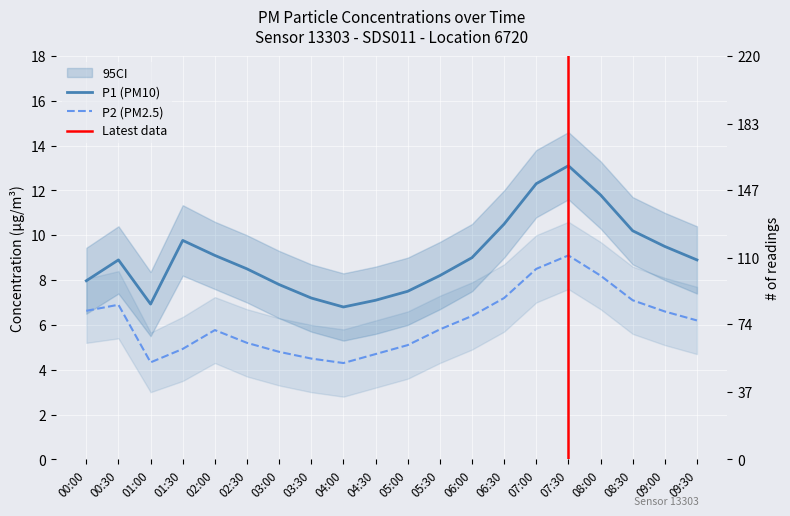

What is the label of the 6th point from the left?

02:30